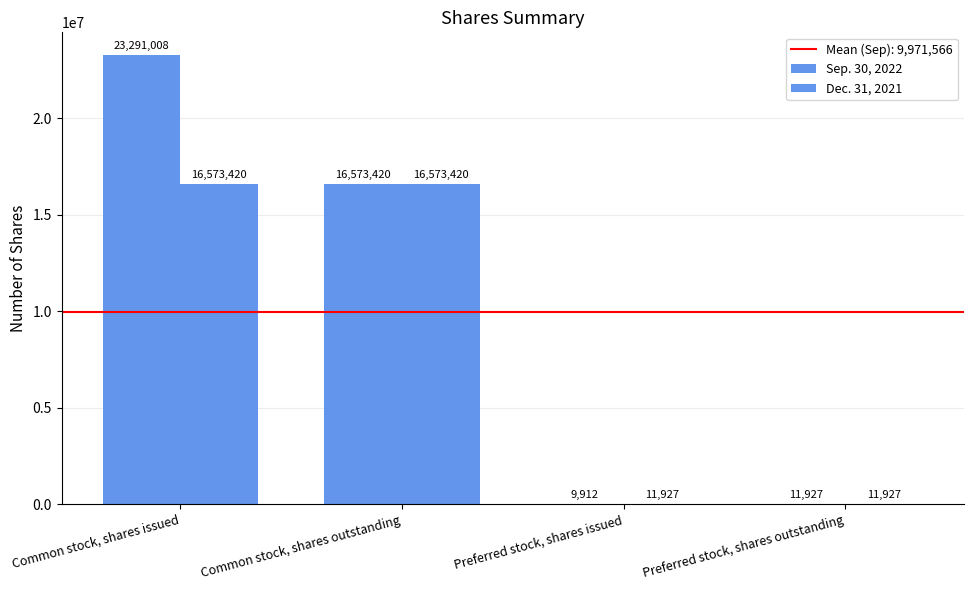

Which category has the highest value across all series?

Common stock, shares issued